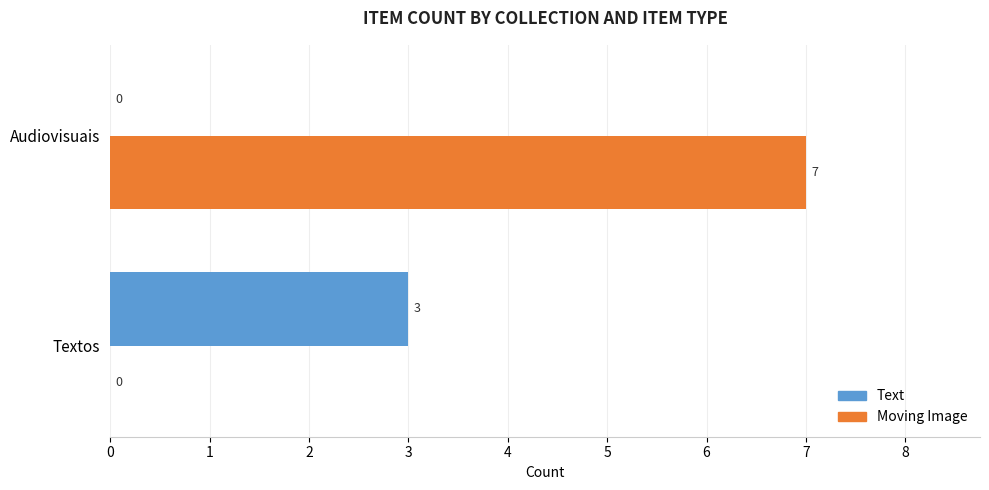

What are all the series names shown in the legend?

Text, Moving Image